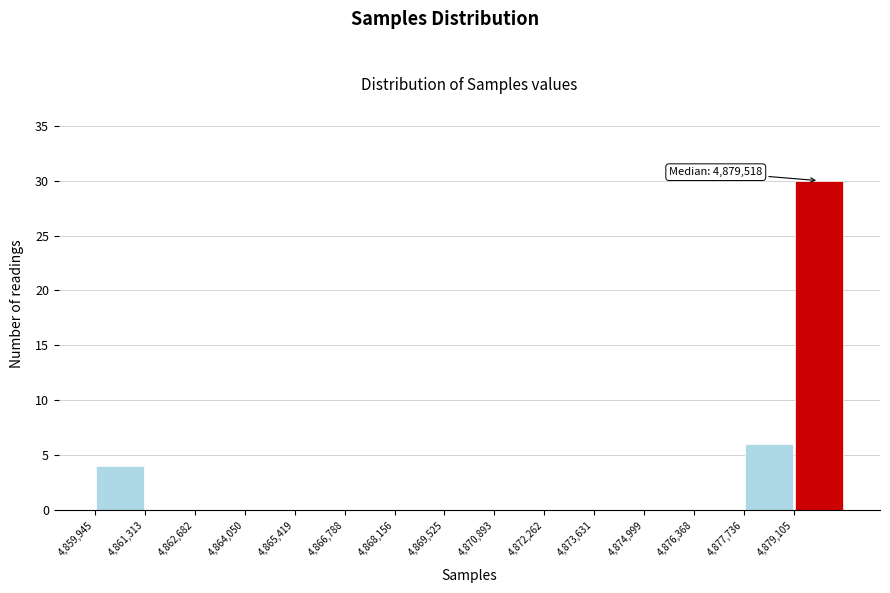

Which range on the x-axis has the tallest bar?

4879200 to 4880400